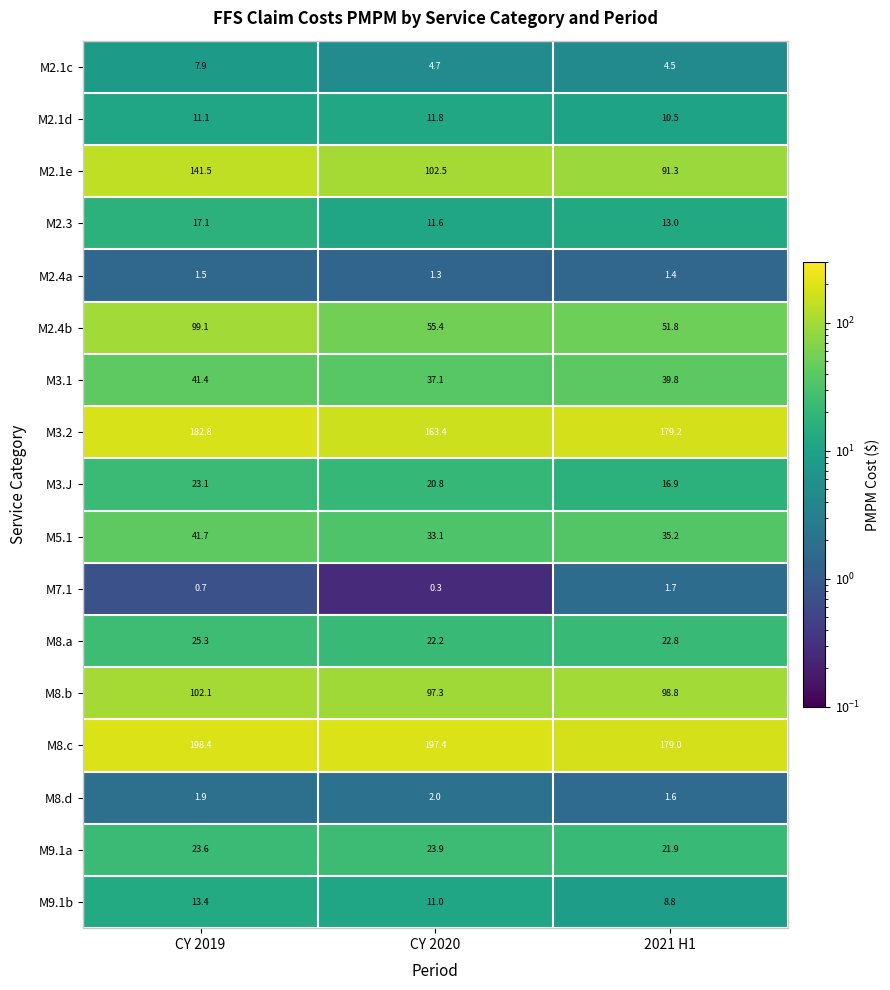

Is it true that M9.1a equals 9.2 at CY 2020?

False